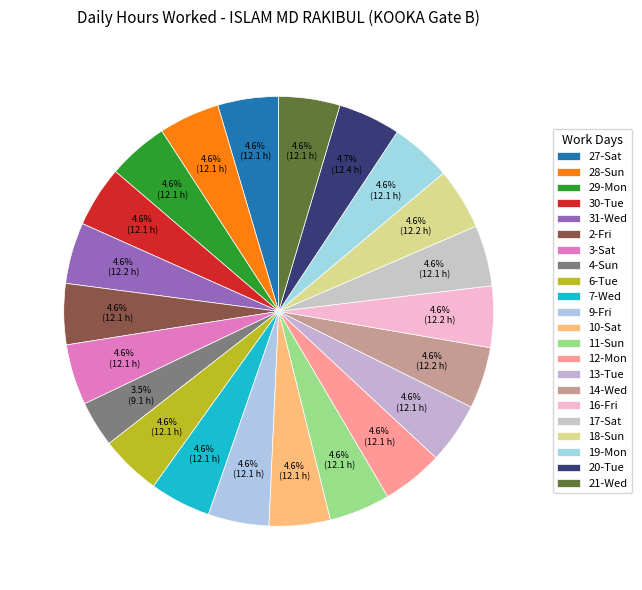

Count the number of slices in the pie.

22